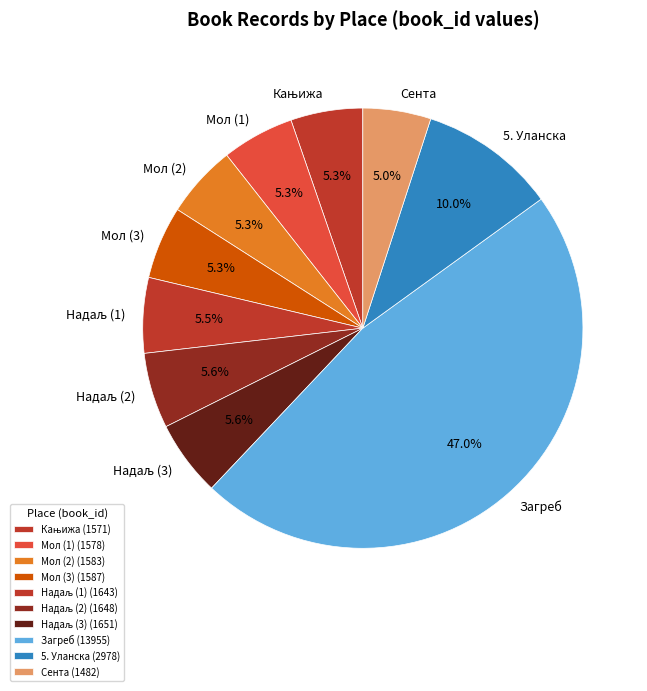

How many slices are in this pie chart?

10